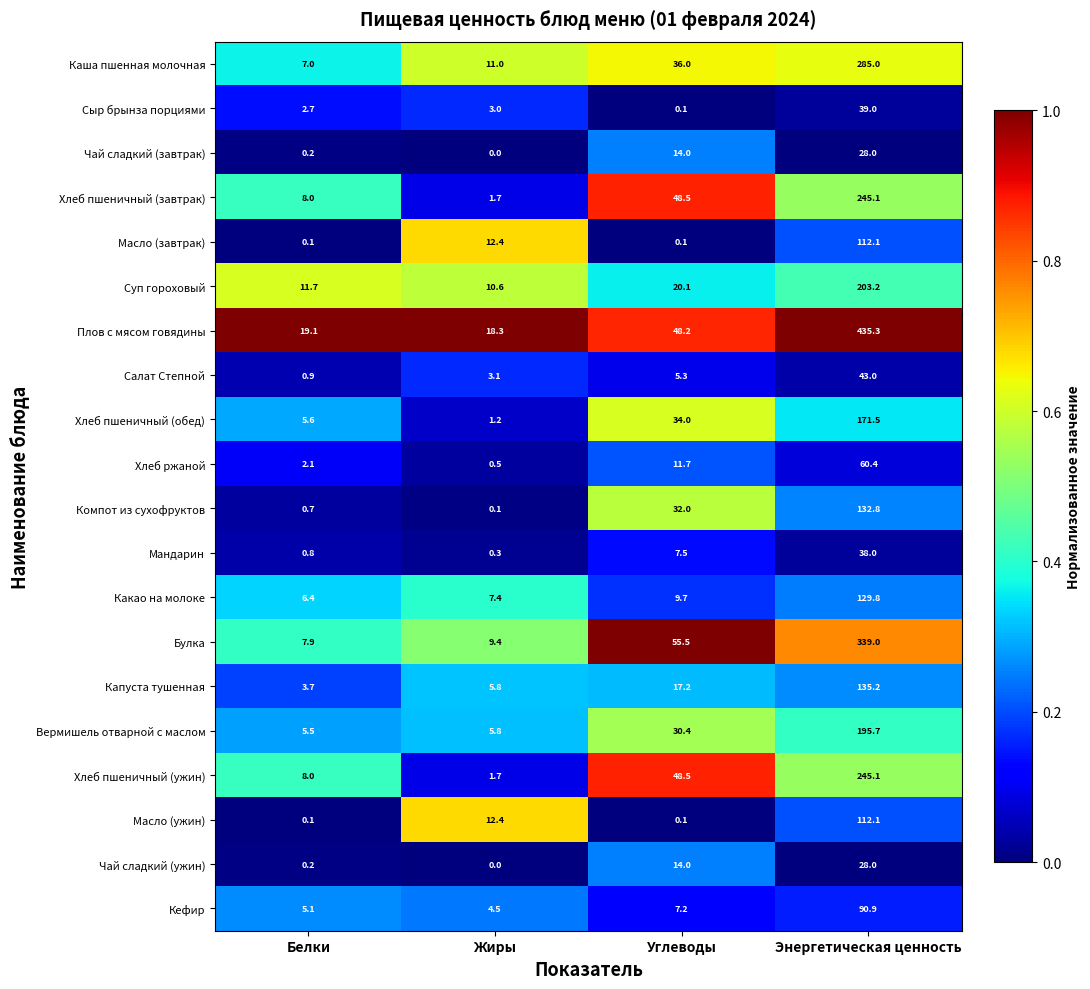

Is the value of Хлеб пшеничный (завтрак) at Энергетическая ценность greater than the value of Салат Степной at Белки?

Yes